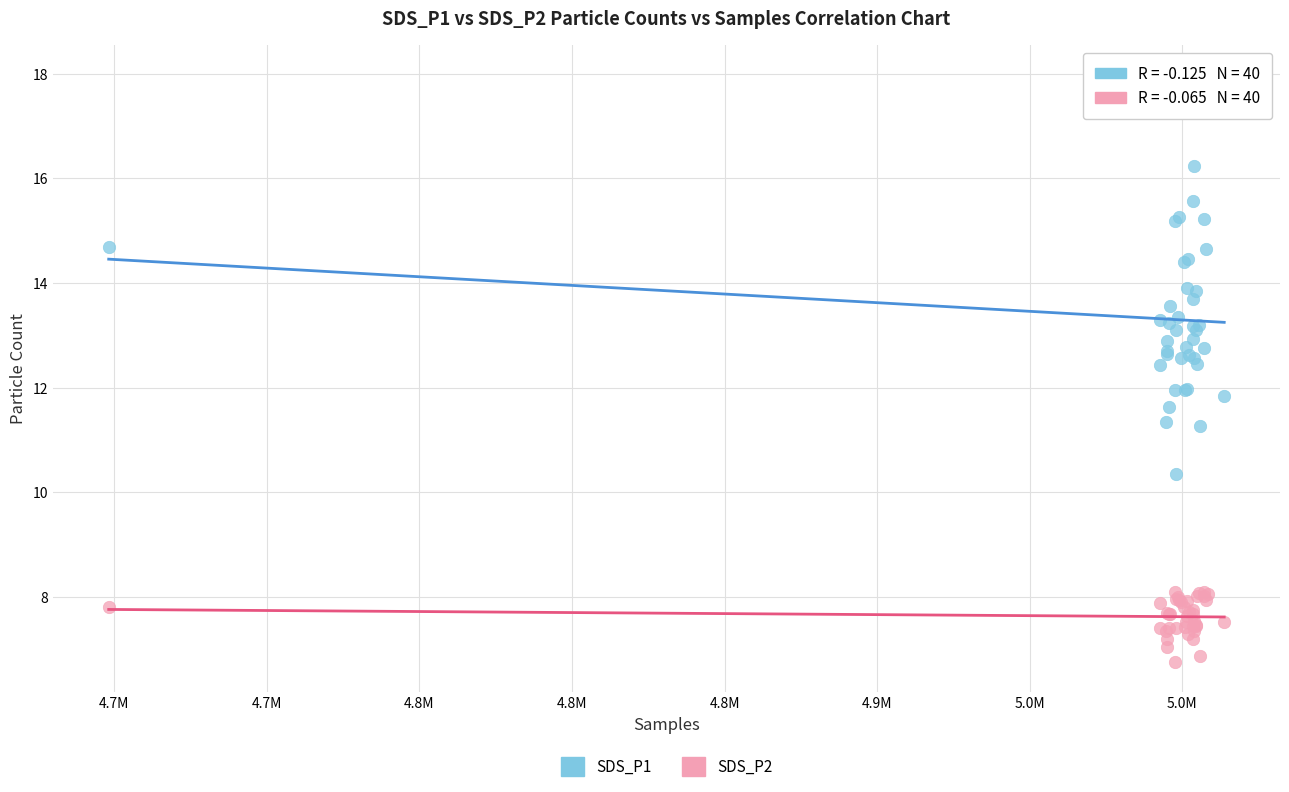

Which series has the largest Y range (max minus min)?

SDS_P1